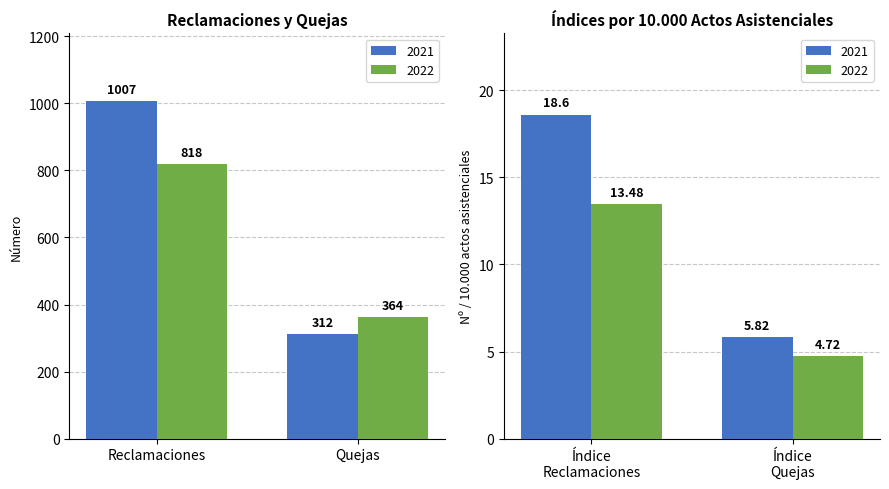

Are the bars horizontal?

No